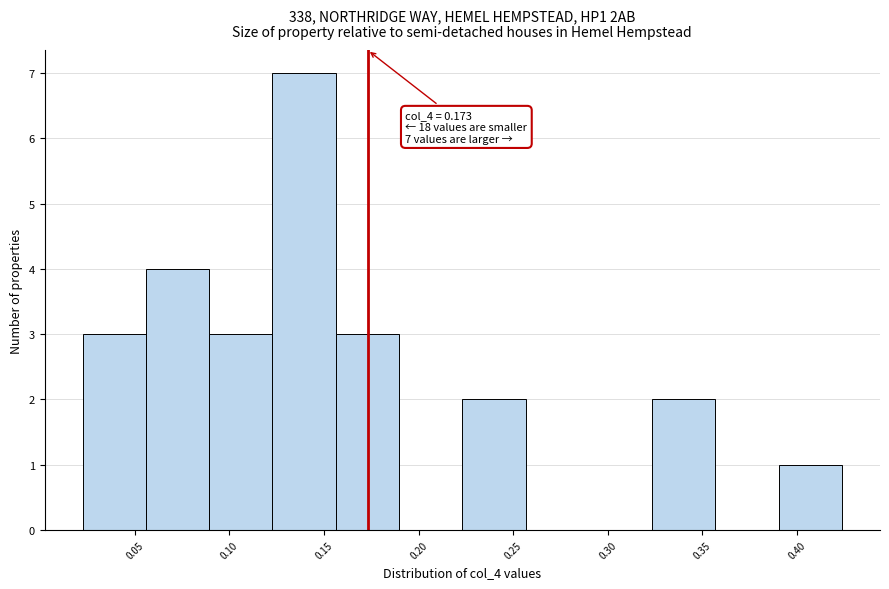

Over which range of the x-axis is the bar tallest?

0.125 to 0.155